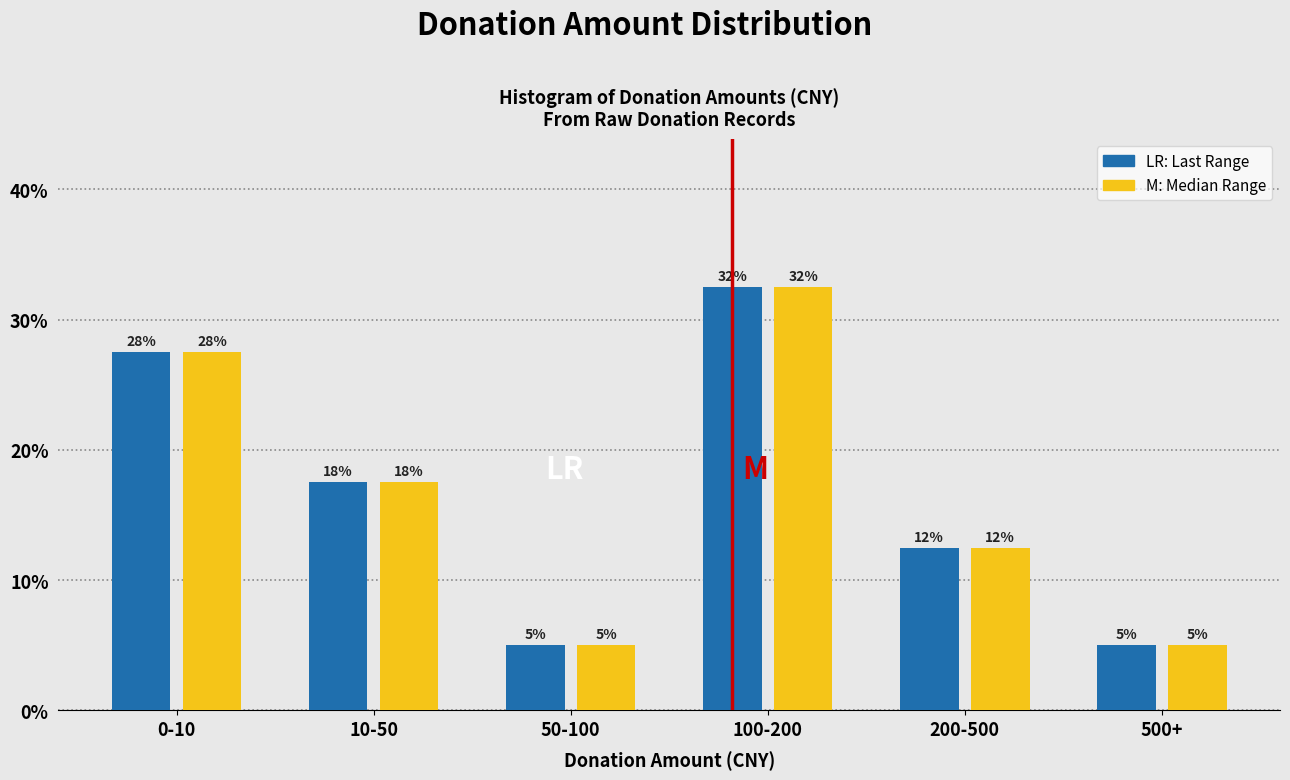

How many bars are there in each group?

2